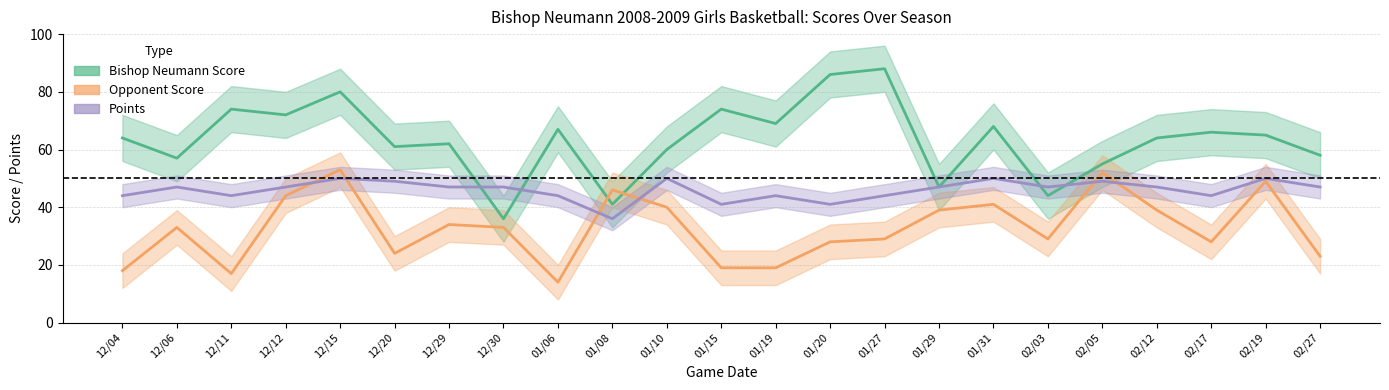

Reading left to right, what are all the values shown in this chart?

Bishop Neumann Score: 12/04=64	12/06=57	12/11=74	12/12=72	12/15=80	12/20=61	12/29=62	12/30=36	01/06=67	01/08=41	01/10=60	01/15=74	01/19=69	01/20=86	01/27=88	01/29=47	01/31=68	02/03=44	02/05=55	02/12=64	02/17=66	02/19=65	02/27=58
Opponent Score: 12/04=18	12/06=33	12/11=17	12/12=44	12/15=53	12/20=24	12/29=34	12/30=33	01/06=14	01/08=46	01/10=40	01/15=19	01/19=19	01/20=28	01/27=29	01/29=39	01/31=41	02/03=29	02/05=52	02/12=39	02/17=28	02/19=49	02/27=23
Points: 12/04=44	12/06=47	12/11=44	12/12=47	12/15=50	12/20=49	12/29=47	12/30=47	01/06=44	01/08=36	01/10=50	01/15=41	01/19=44	01/20=41	01/27=44	01/29=47	01/31=50	02/03=47	02/05=49	02/12=47	02/17=44	02/19=50	02/27=47